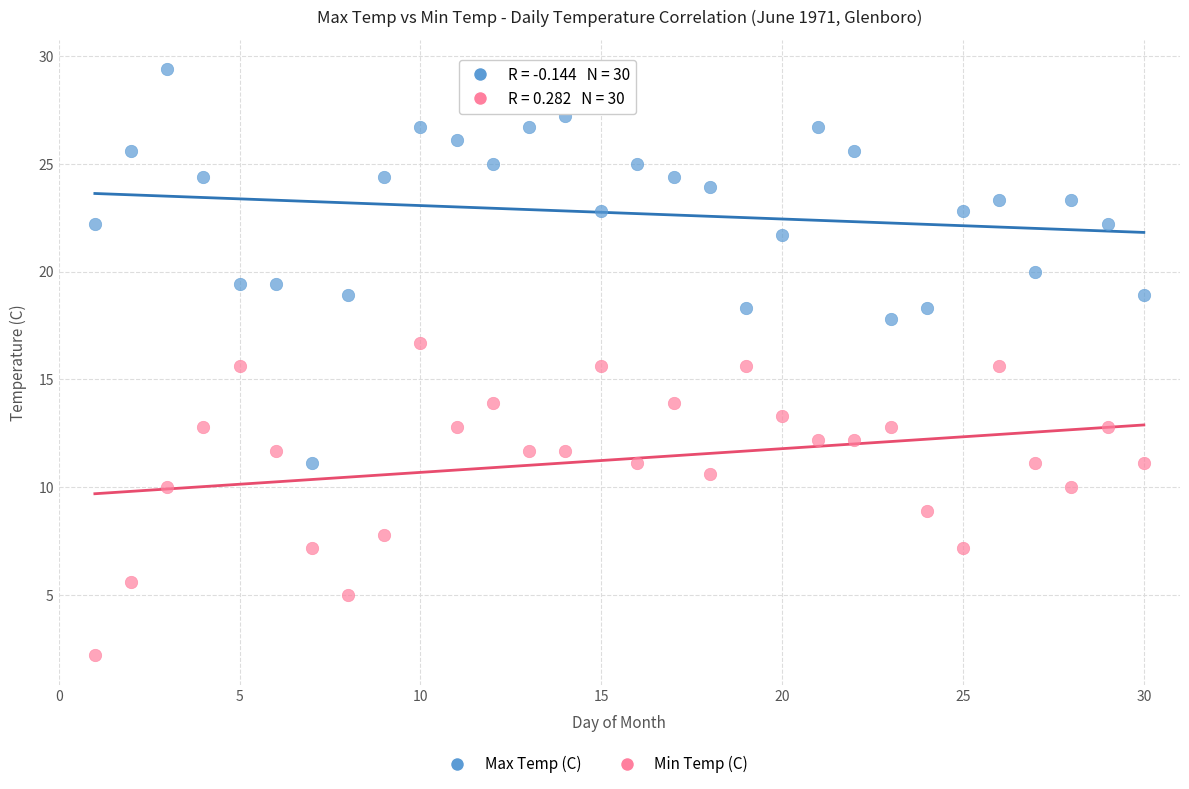

Which series contains the highest Y value?

Max Temp (C)